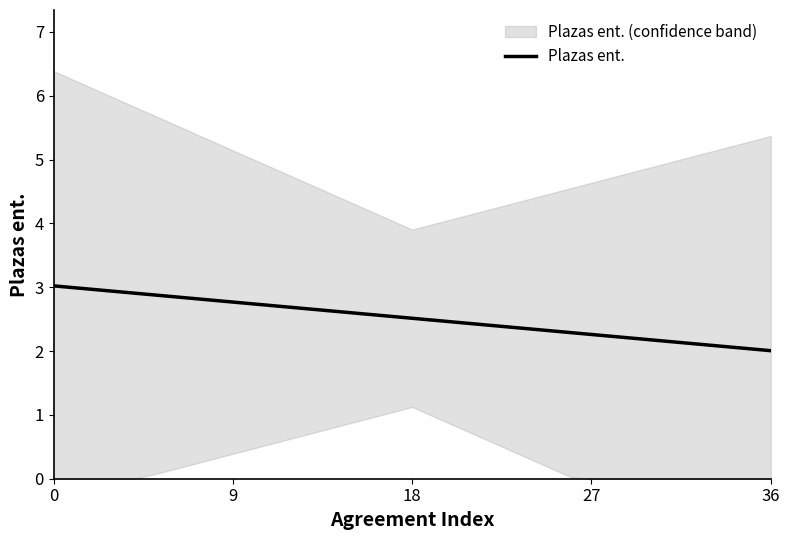

Which category has the lowest value across all series?

36